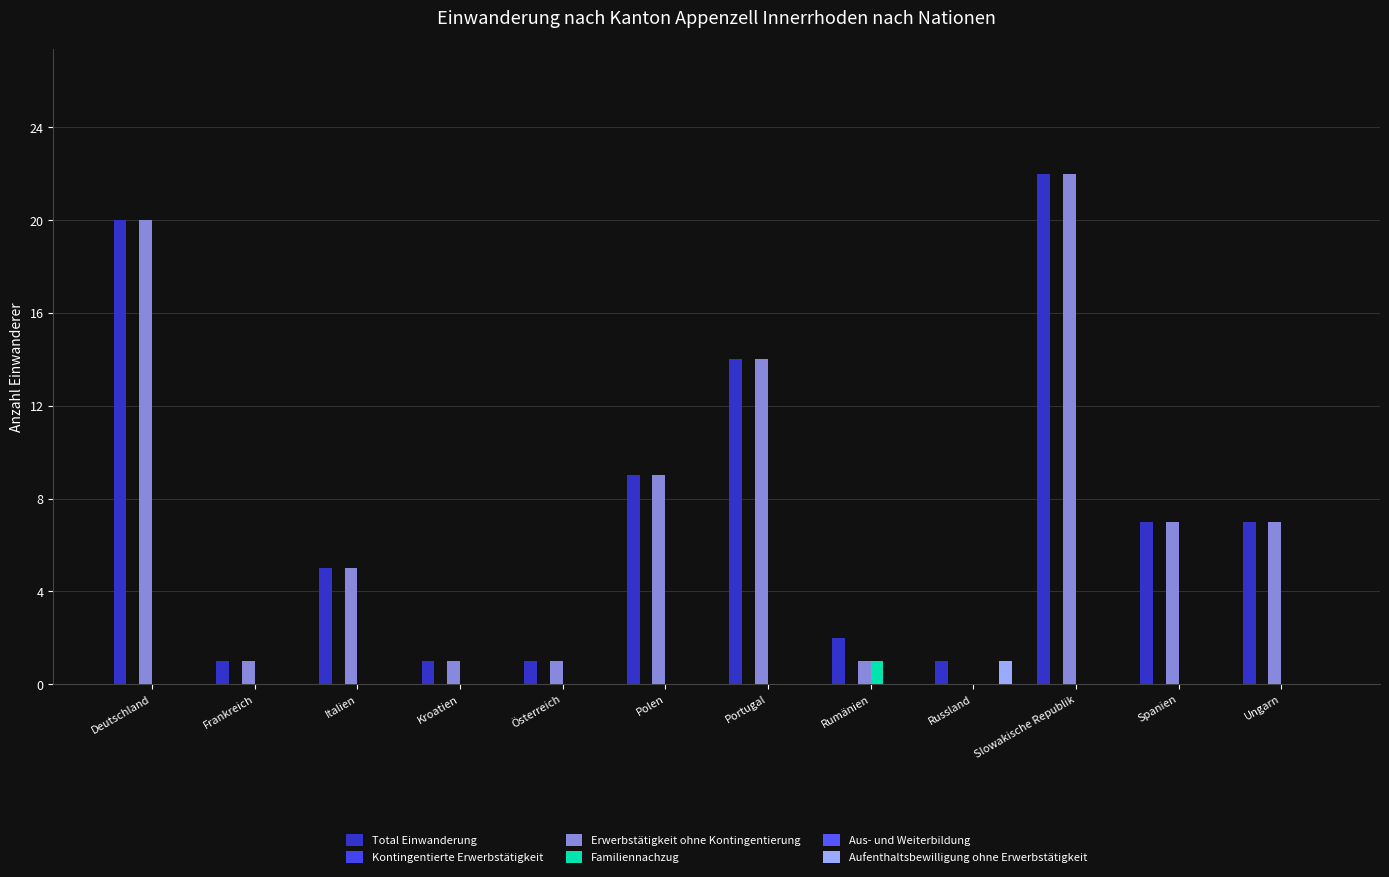

What is the label of the 5th bar from the left?

Österreich